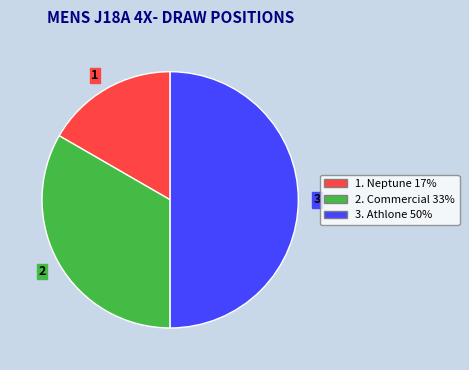

Between 3 and 1, which is larger?

3